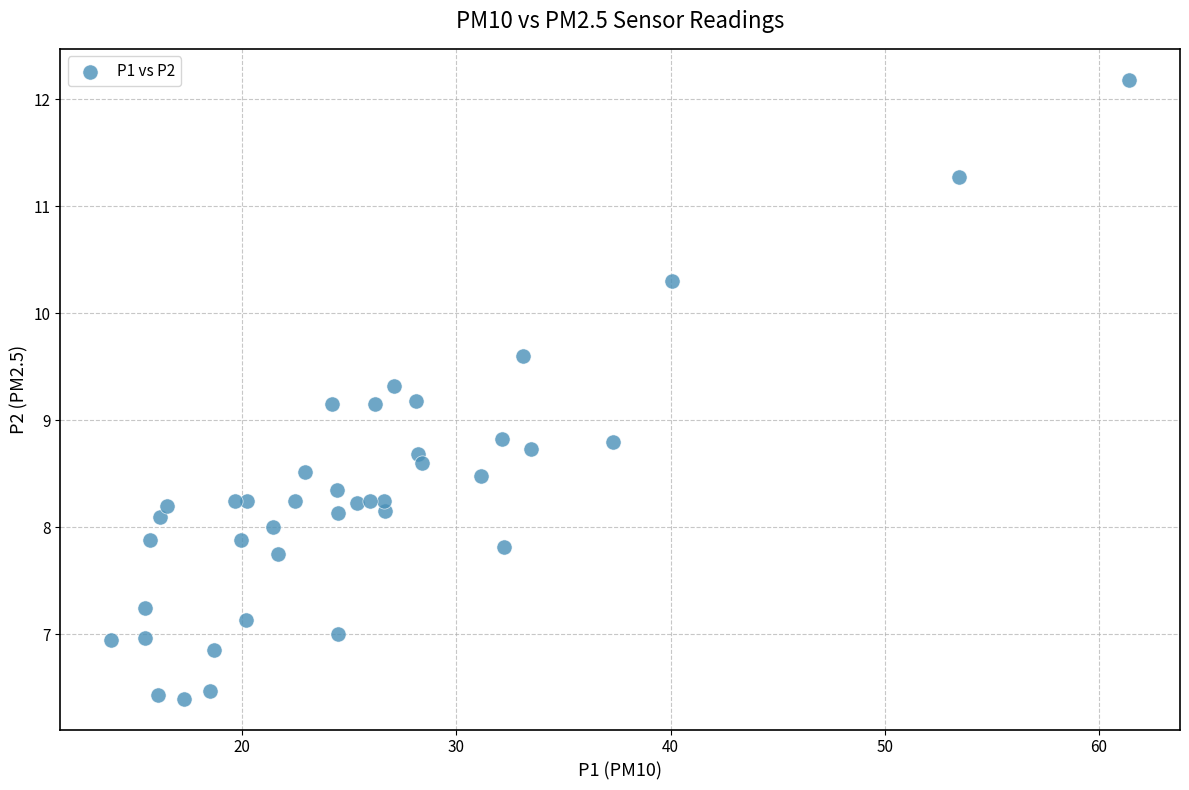

What is the range of Y values (max minus min)?

5.8